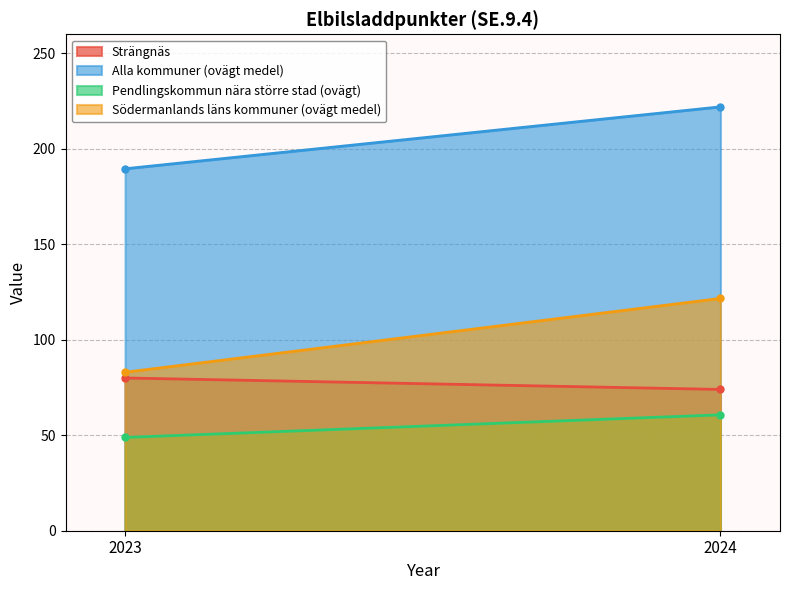

Which series has the widest spread of values?

Södermanlands läns kommuner (ovägt medel)